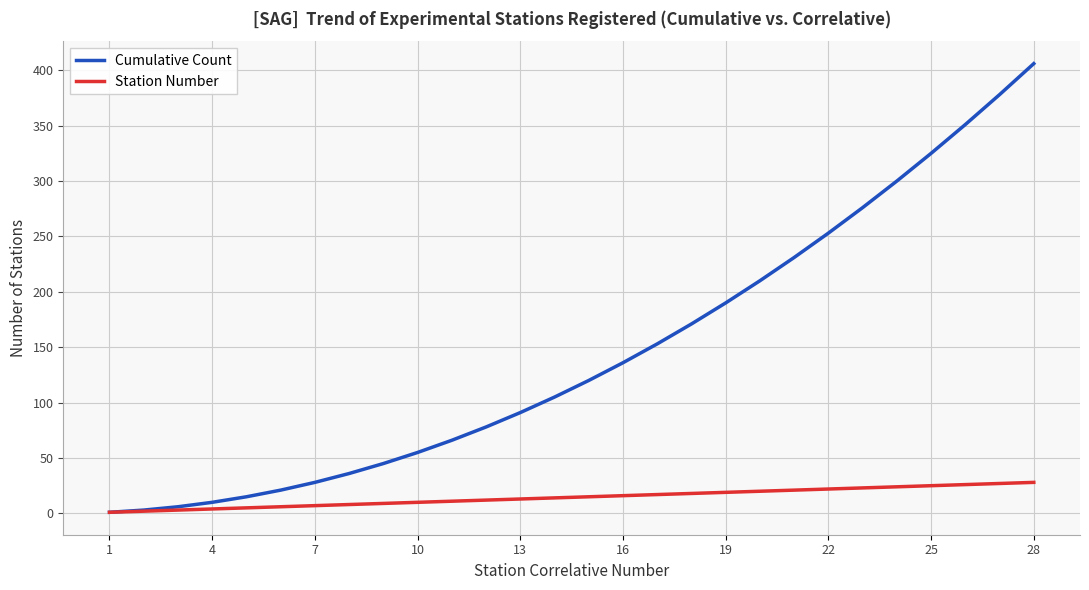

Which series has the widest spread of values?

Cumulative Count